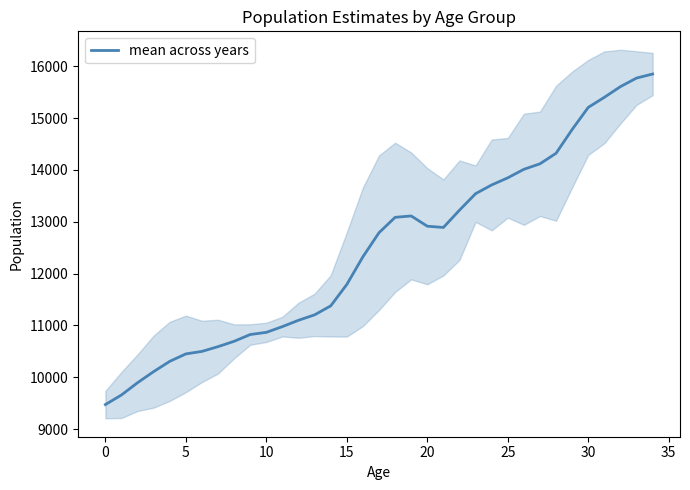

Is it true that mean across years equals 3844.0 at 0?

False